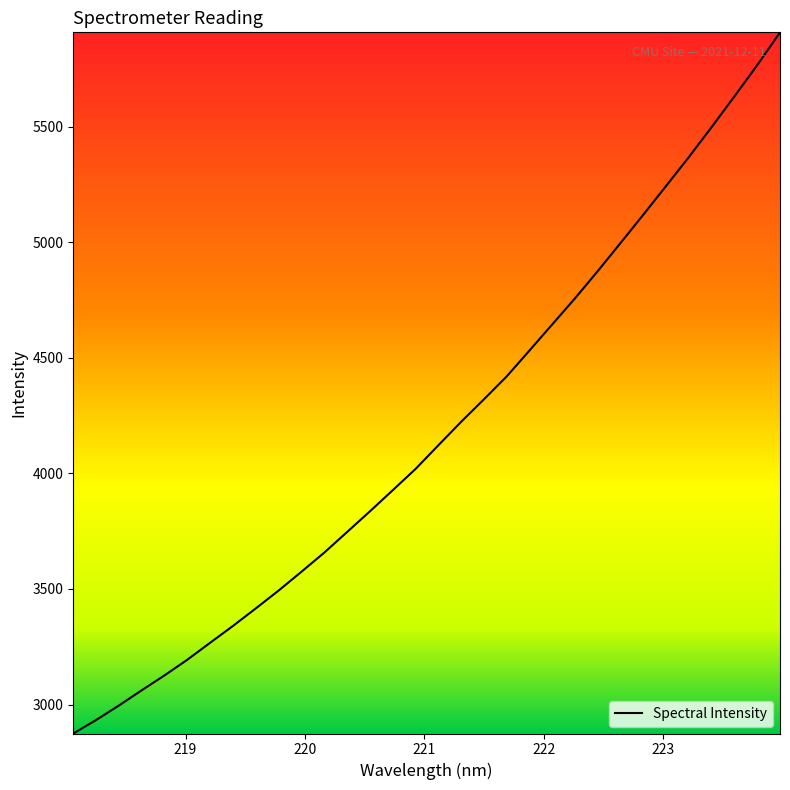

What is the difference between the maximum and minimum values?

3033.8